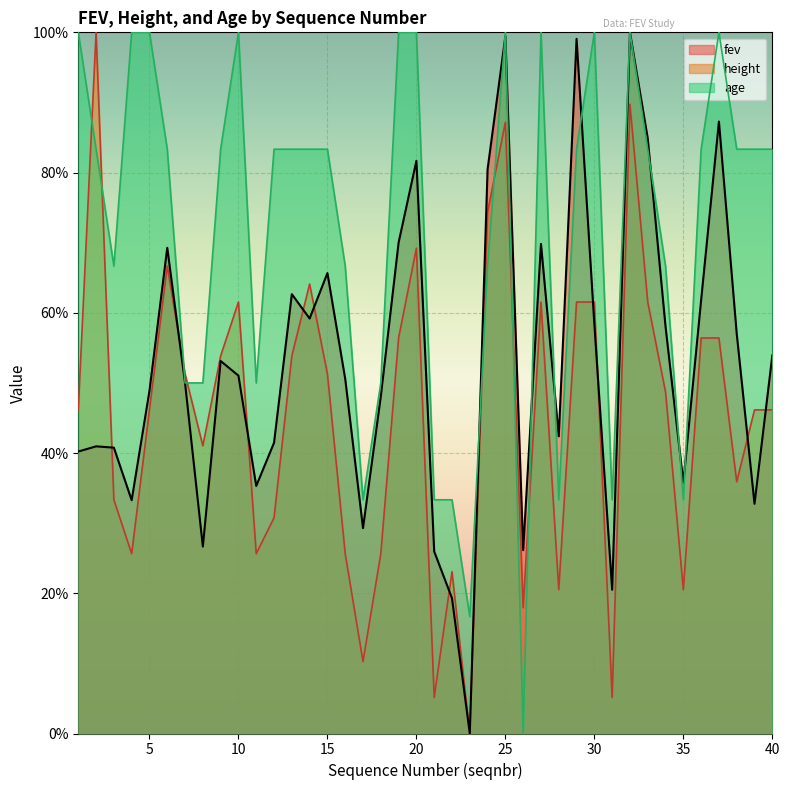

Where is the first local minimum for age?

3